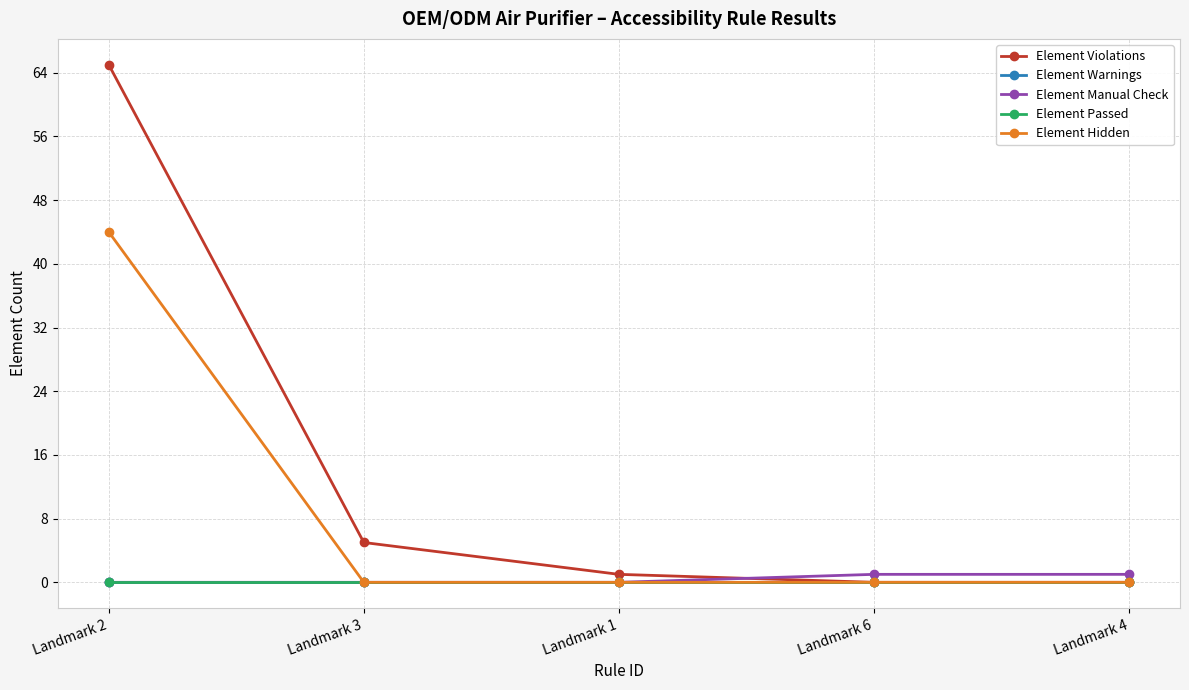

What position from the right is Landmark 1?

3